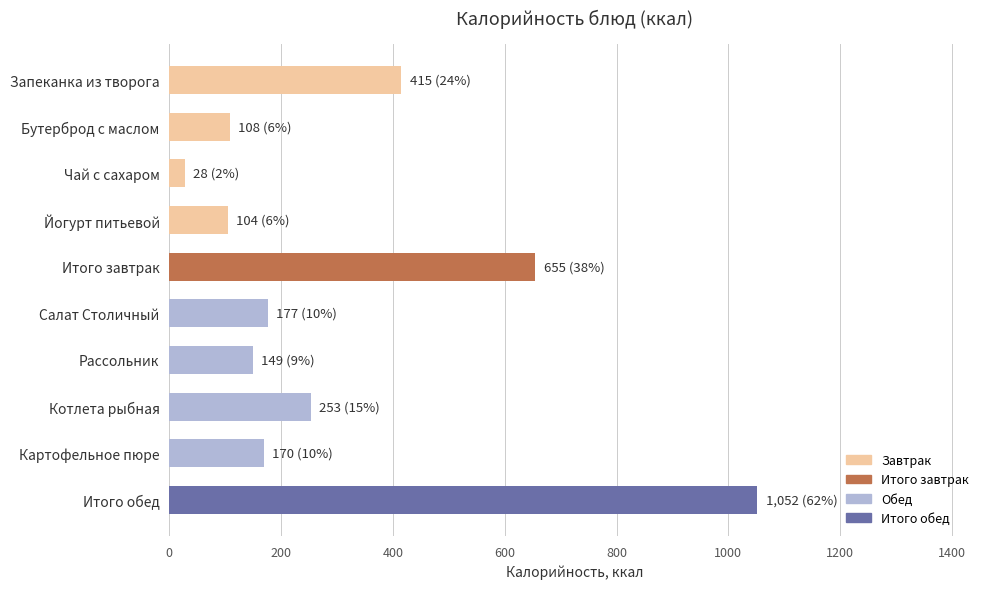

What is the average value?

311.0